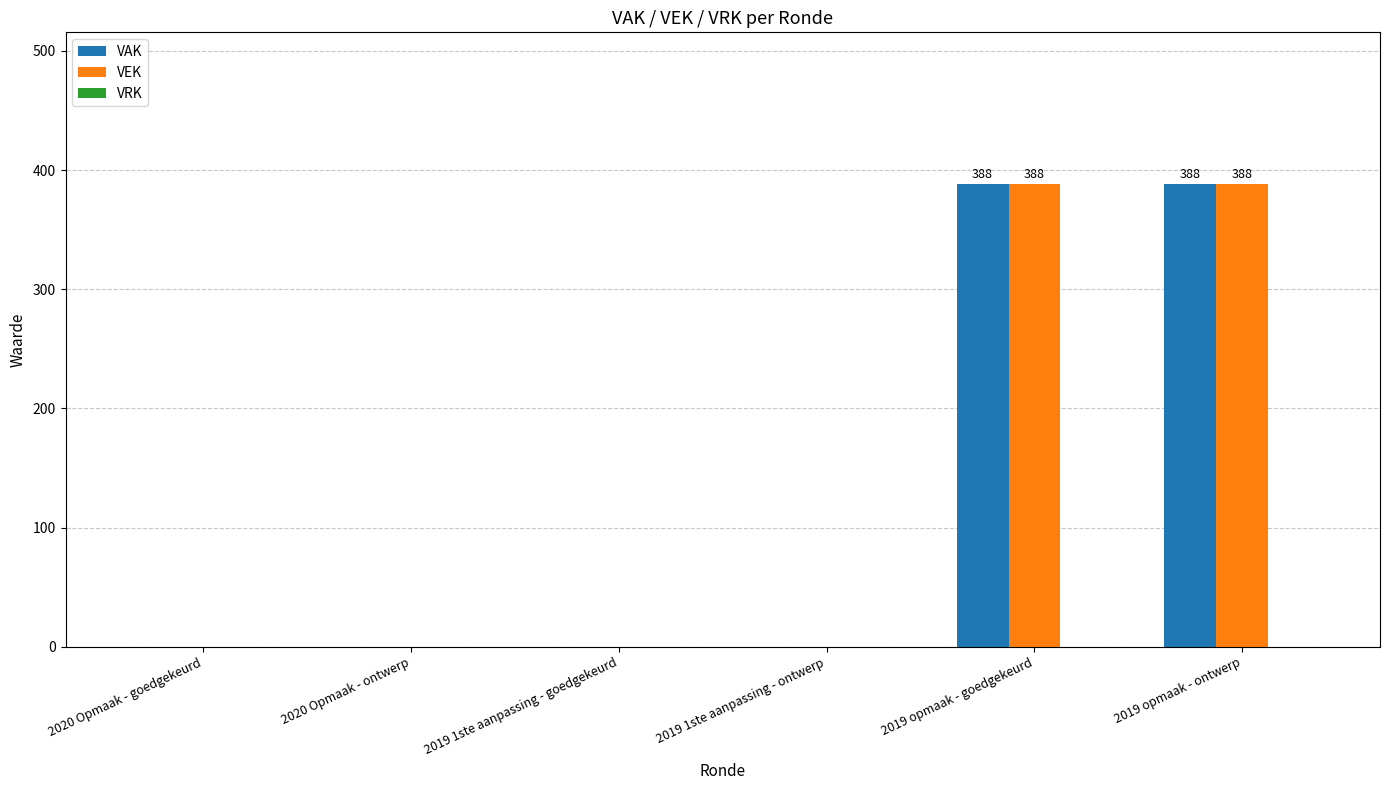

Does the chart contain stacked bars?

No